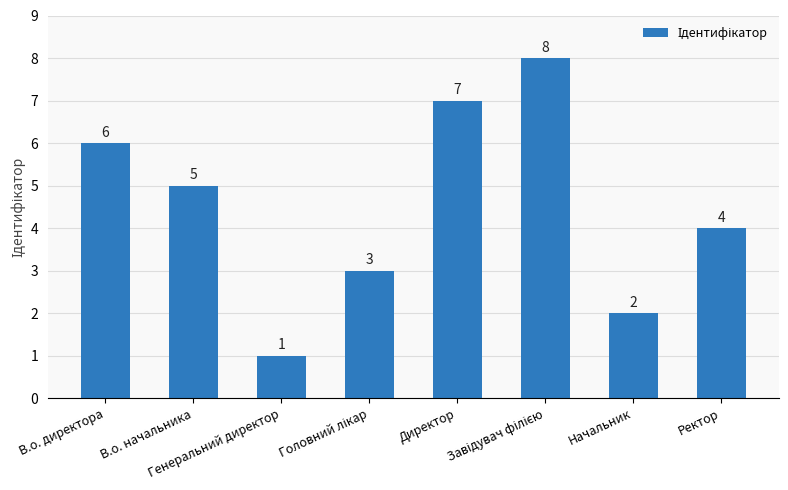

What is the value of the 6th bar from the left?

8